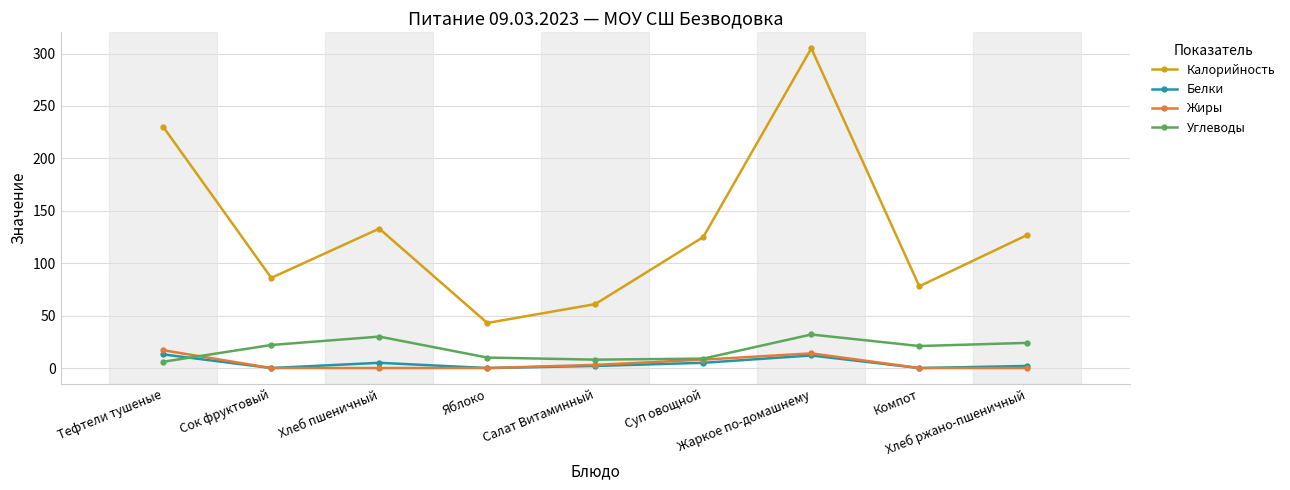

Is the value of Калорийность at Компот greater than the value of Углеводы at Суп овощной?

Yes